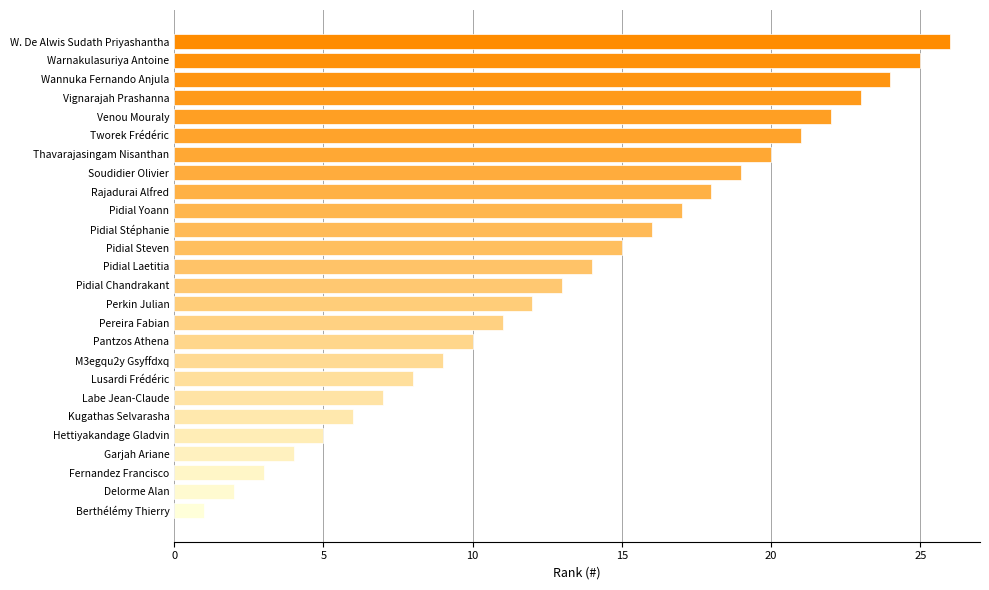

Reading top to bottom, list all the values displayed in this chart.

W. De Alwis Sudath Priyashantha=26	Warnakulasuriya Antoine=25	Wannuka Fernando Anjula=24	Vignarajah Prashanna=23	Venou Mouraly=22	Tworek Frédéric=21	Thavarajasingam Nisanthan=20	Soudidier Olivier=19	Rajadurai Alfred=18	Pidial Yoann=17	Pidial Stéphanie=16	Pidial Steven=15	Pidial Laetitia=14	Pidial Chandrakant=13	Perkin Julian=12	Pereira Fabian=11	Pantzos Athena=10	M3egqu2y Gsyffdxq=9	Lusardi Frédéric=8	Labe Jean-Claude=7	Kugathas Selvarasha=6	Hettiyakandage Gladvin=5	Garjah Ariane=4	Fernandez Francisco=3	Delorme Alan=2	Berthélémy Thierry=1